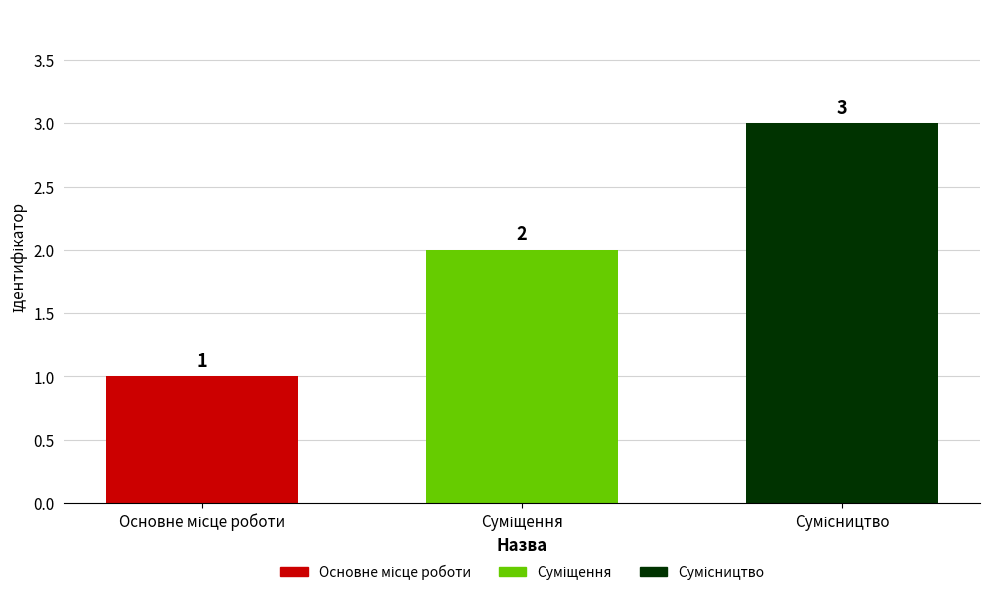

How many values are between 1 and 3?

3